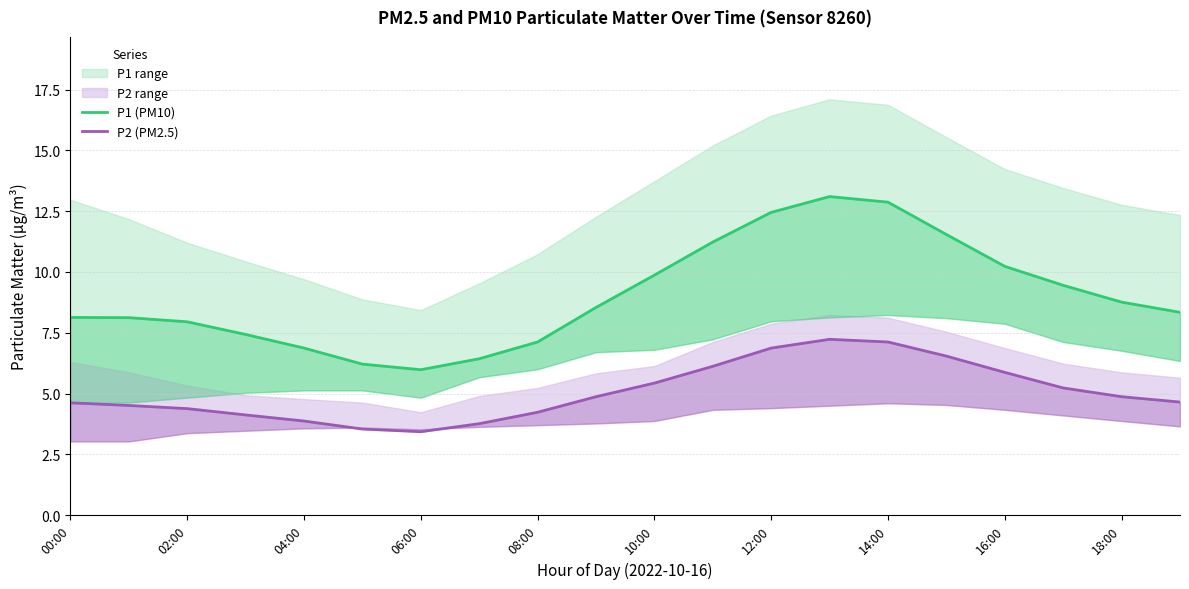

True or false: P2 (PM2.5) and P1 (PM10) intersect in this chart.

False